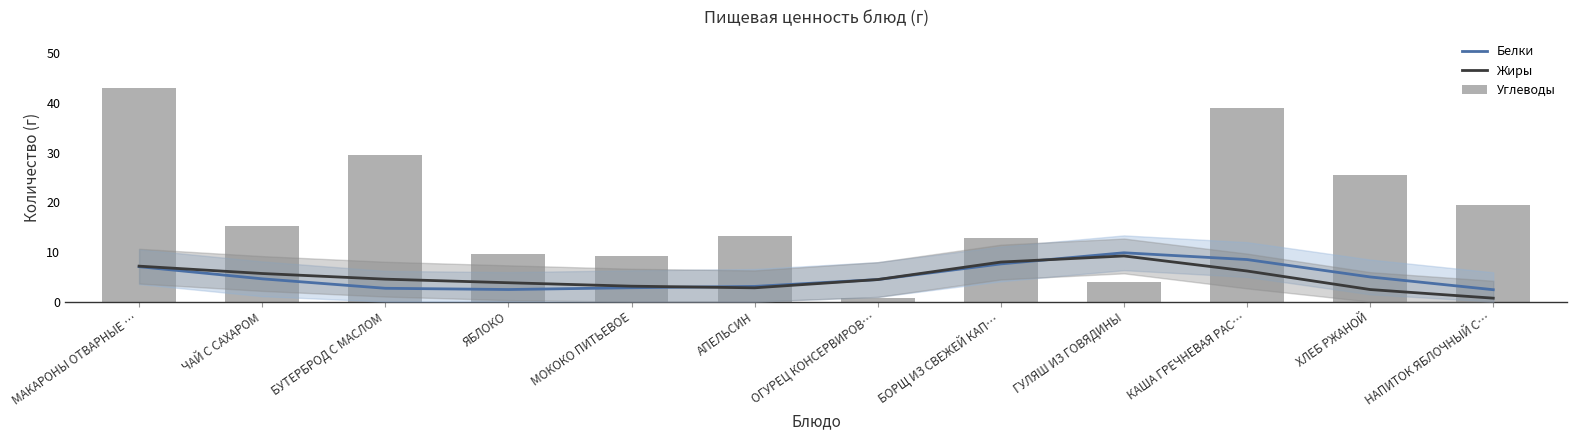

At which category is the sum across all series the highest?

МАКАРОНЫ ОТВАРНЫЕ …